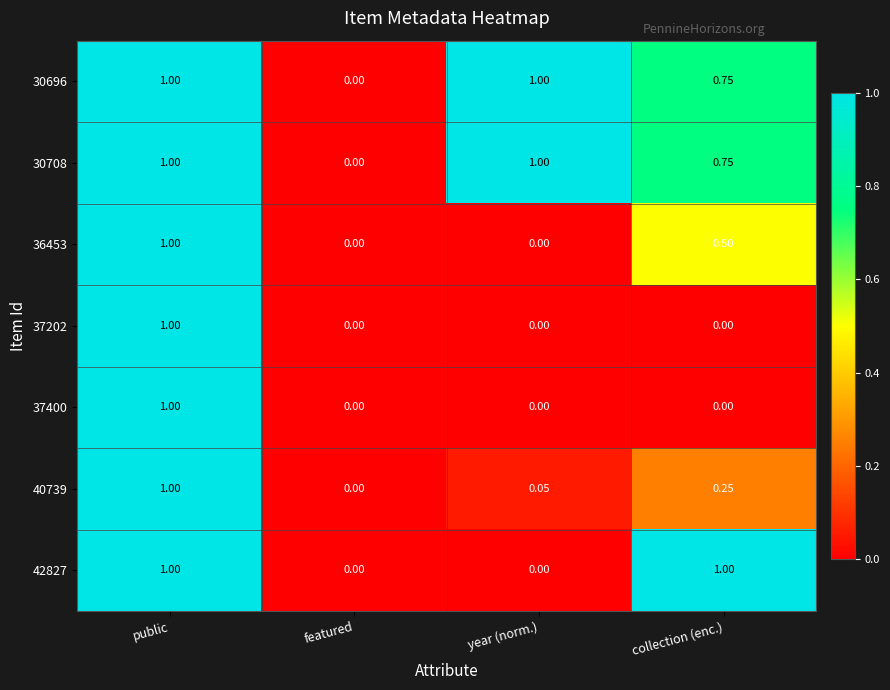

Is the value of 30708 at public greater than the value of 42827 at year (norm.)?

Yes